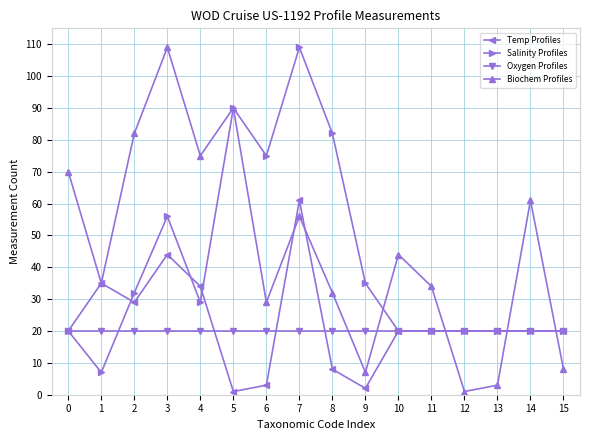

Reading right to left, extract all data points from this chart.

Temp Profiles: 20	20	20	20	20	20	2	8	61	3	1	34	44	29	35	20
Salinity Profiles: 20	20	20	20	20	20	35	82	109	75	90	29	56	32	7	20
Oxygen Profiles: 20	20	20	20	20	20	20	20	20	20	20	20	20	20	20	20
Biochem Profiles: 8	61	3	1	34	44	7	32	56	29	90	75	109	82	35	70